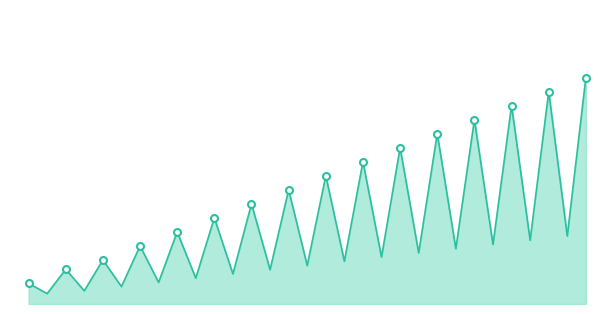

Is this an area chart (filled region under the line)?

Yes